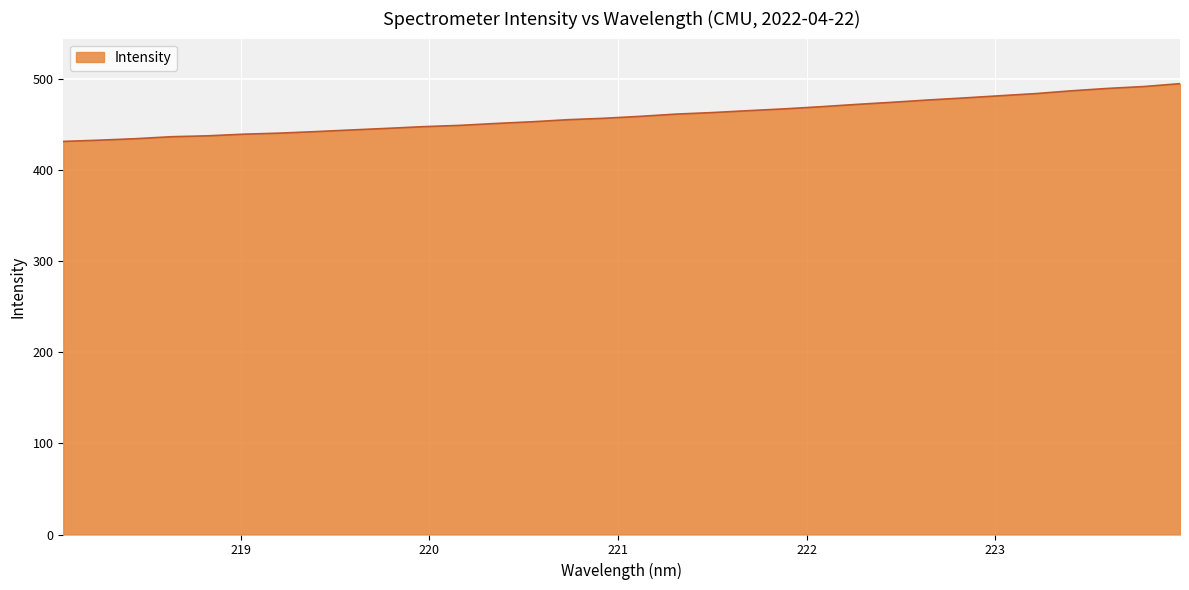

What is the greatest value displayed?

494.9